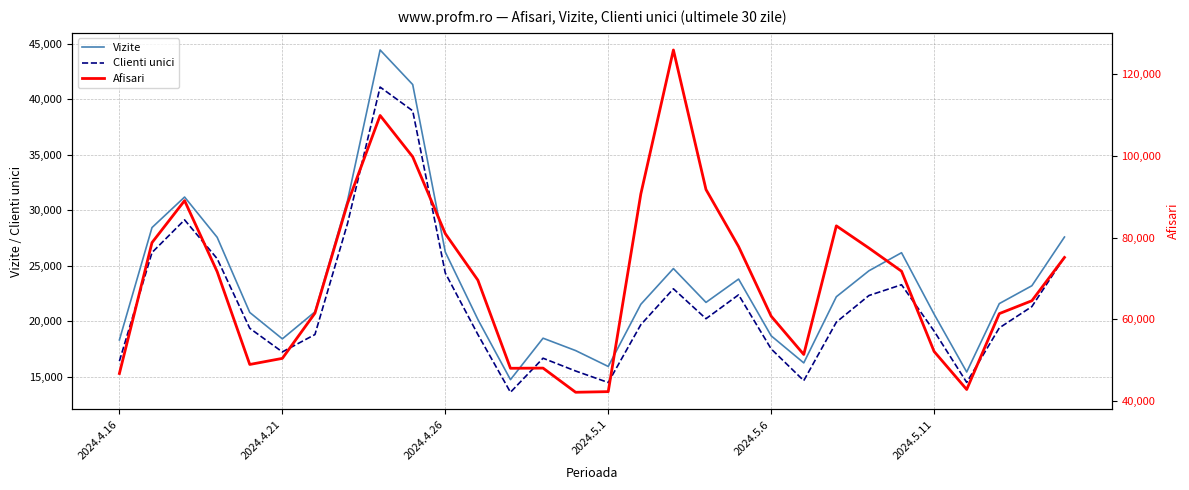

True or false: Afisari and Clienti unici intersect in this chart.

False